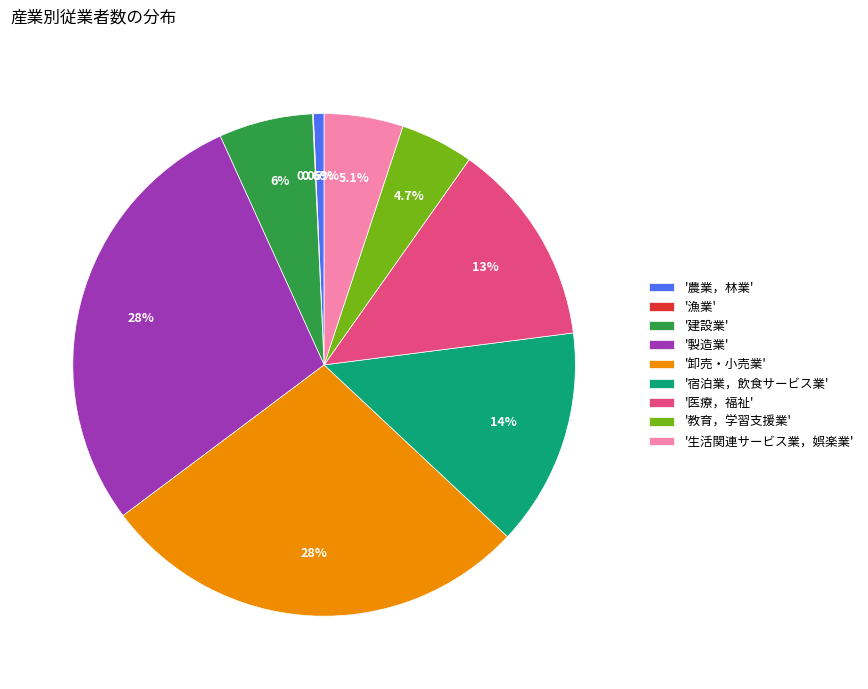

Is there any slice that represents more than half of the pie?

No